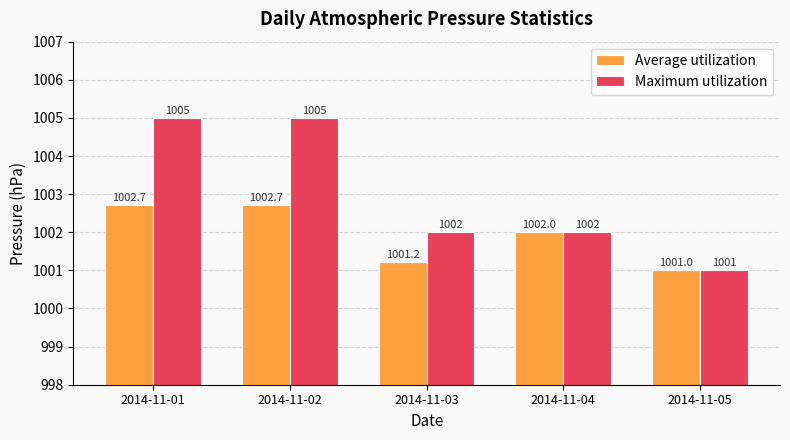

Is the value of Average utilization at 2014-11-05 greater than the value of Maximum utilization at 2014-11-02?

No